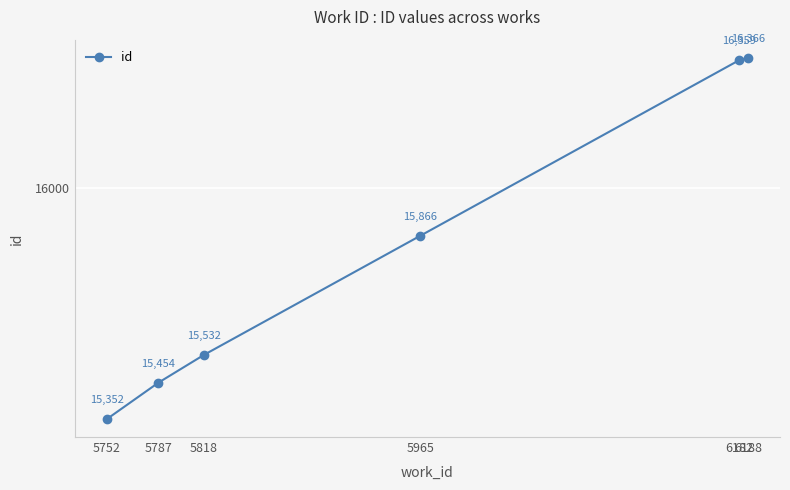

True or false: there are more than 1 points higher than both neighbors.

False